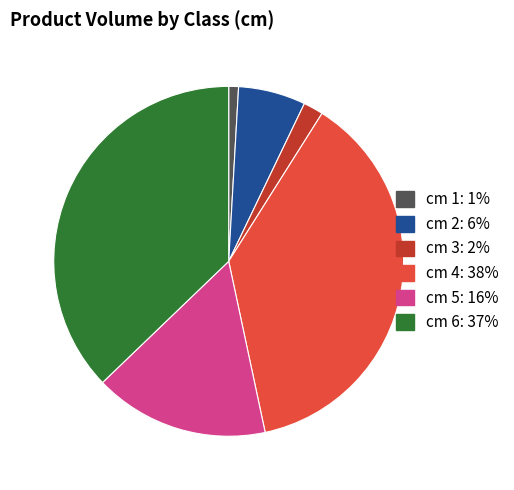

Is there any slice that represents more than half of the pie?

No